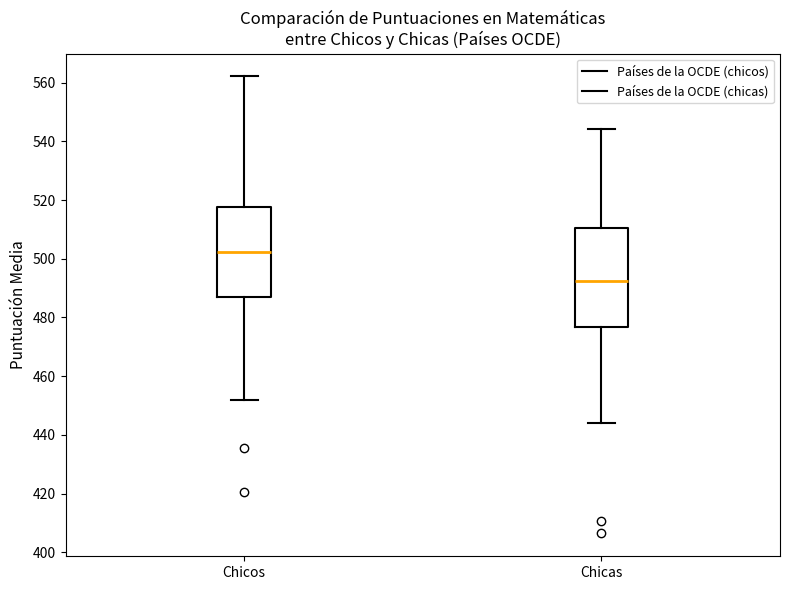

Reading left to right, transcribe this box plot: for each box, give where its median line is, the range the box spans, and where its two whiskers end, as read against the y-axis. The values are not printed on the chart, so give them approximately, as read against the axis.

Chicos: median 502, box 488 to 518, whiskers 452 to 562
Chicas: median 492, box 476 to 510, whiskers 444 to 544